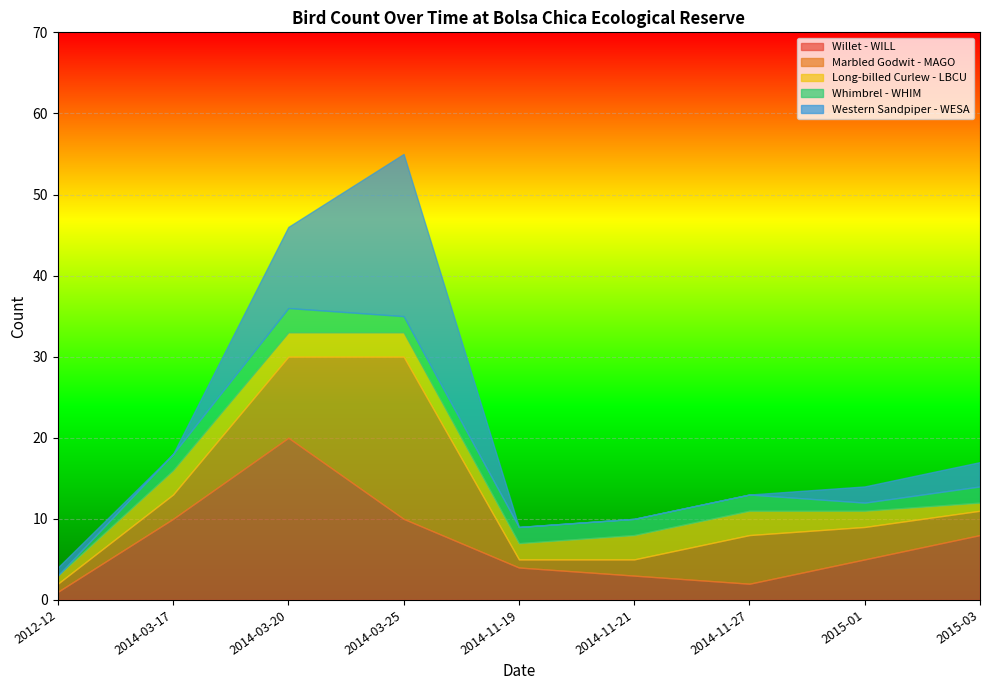

What is the spread (max minus min) of values at 2014-11-19?

4